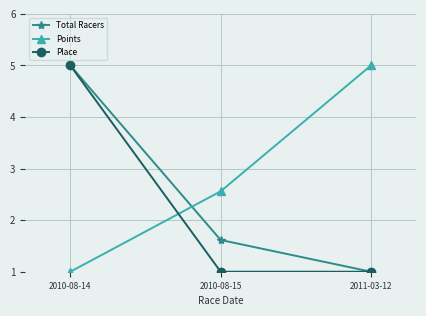

What is the value of the Place point at the 1st from the left?

5.0